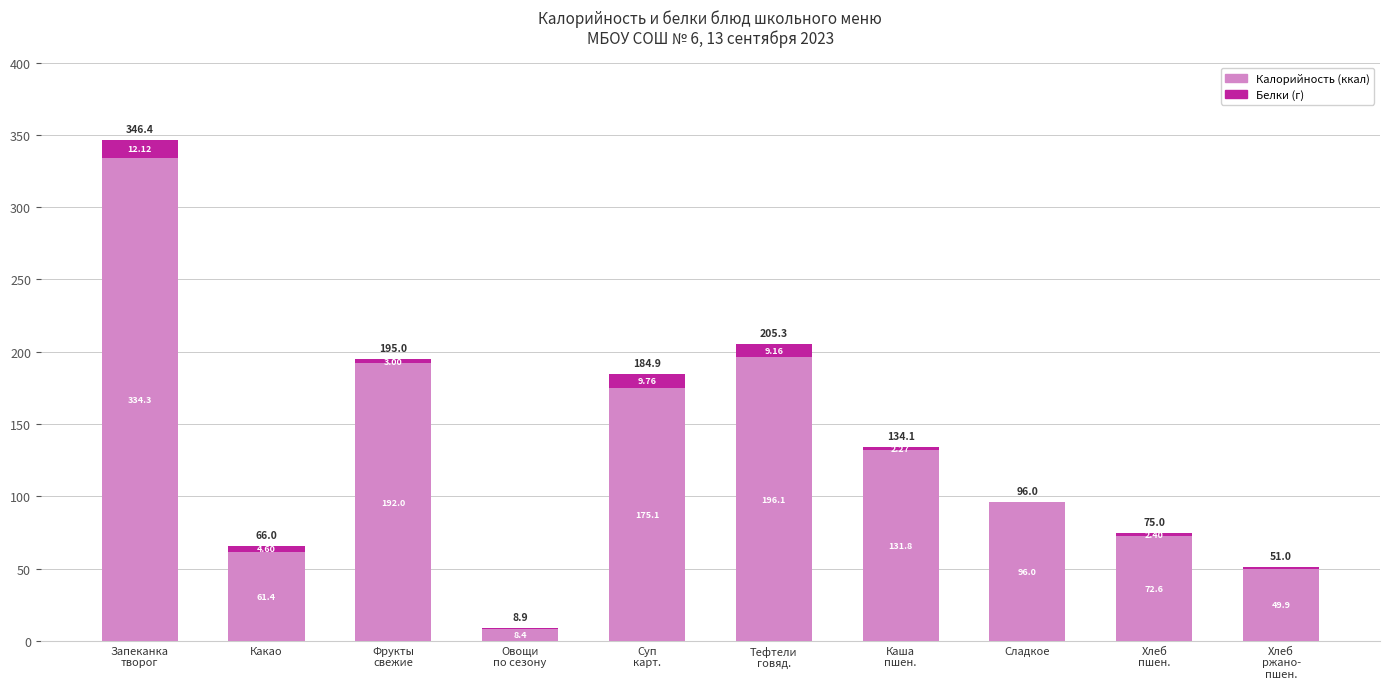

What is the total value across all series at Какао?

66.0